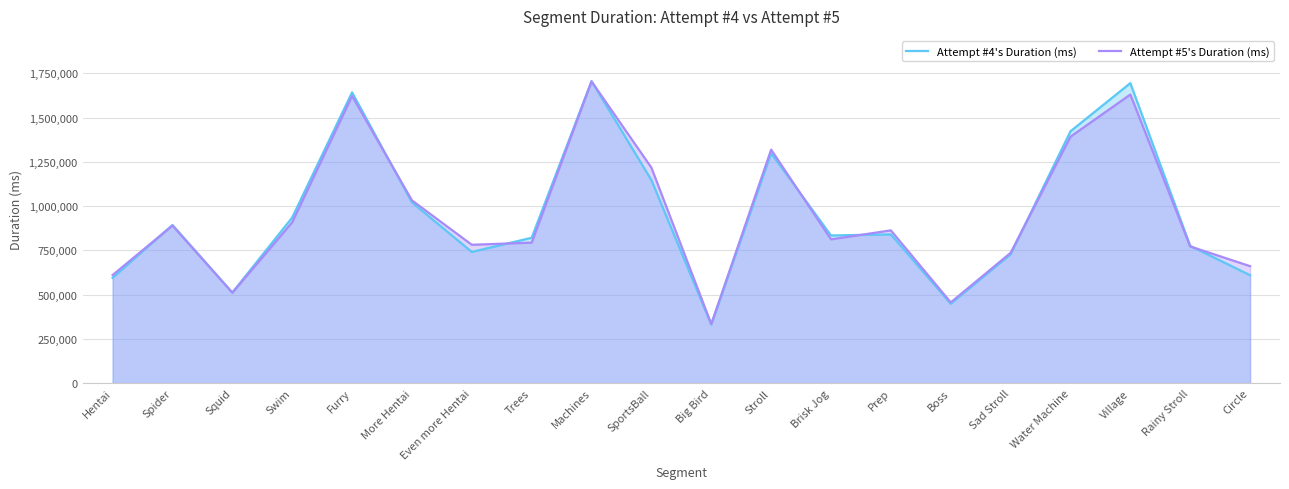

How many data points in Attempt #5's Duration (ms) are less than 862776?

10